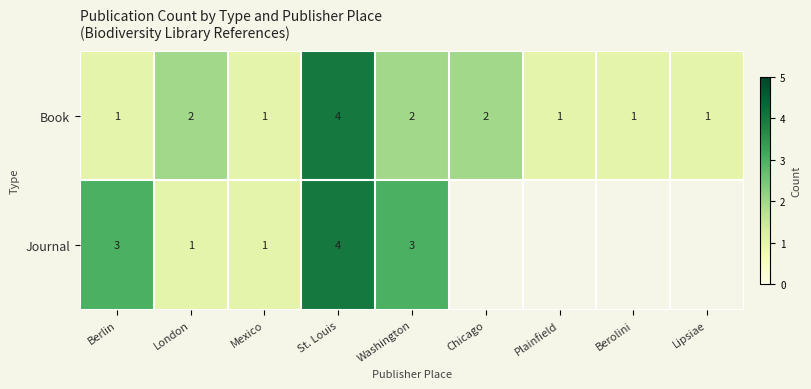

Between St. Louis and Washington, which is larger?

St. Louis